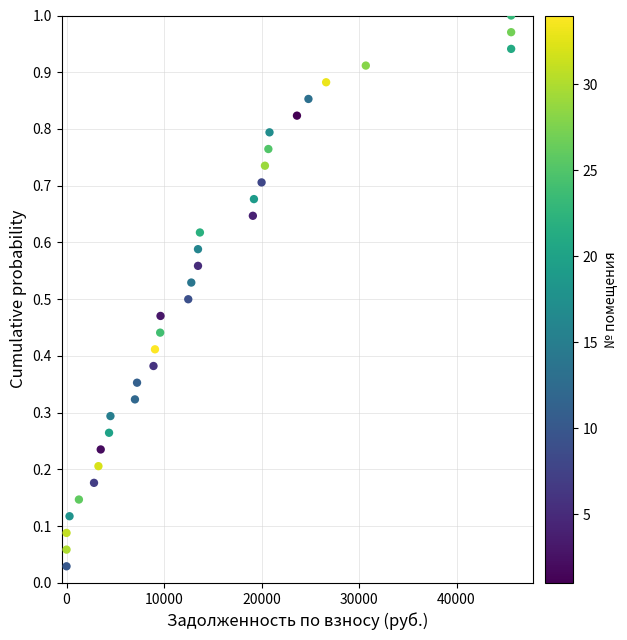

What is the range of X values (max minus min)?

45605.3